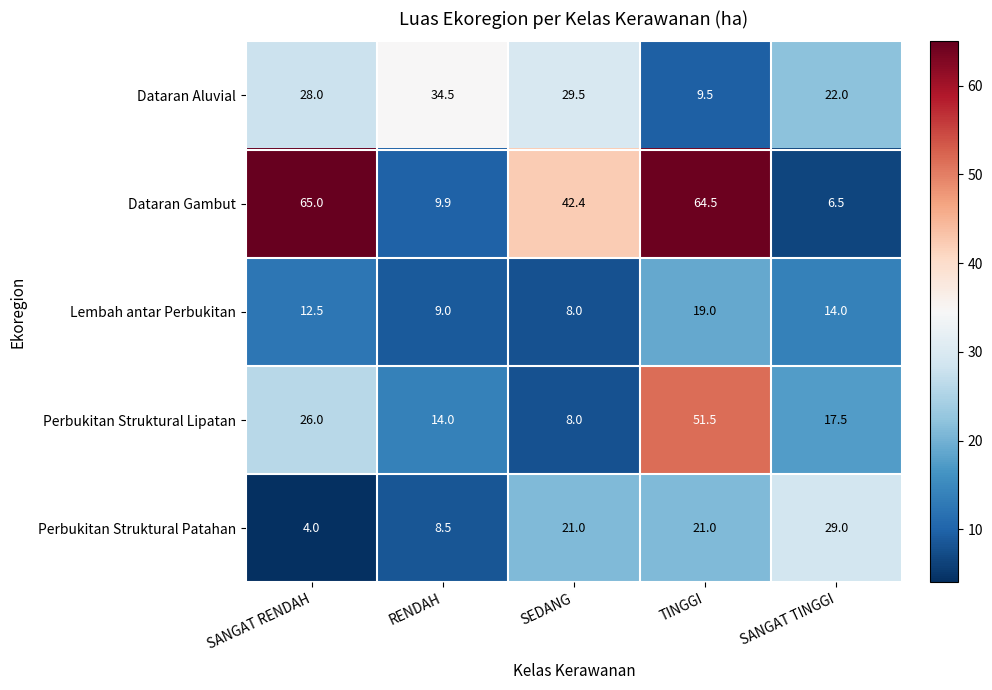

What value does the Dataran Gambut series have at RENDAH?

9.9